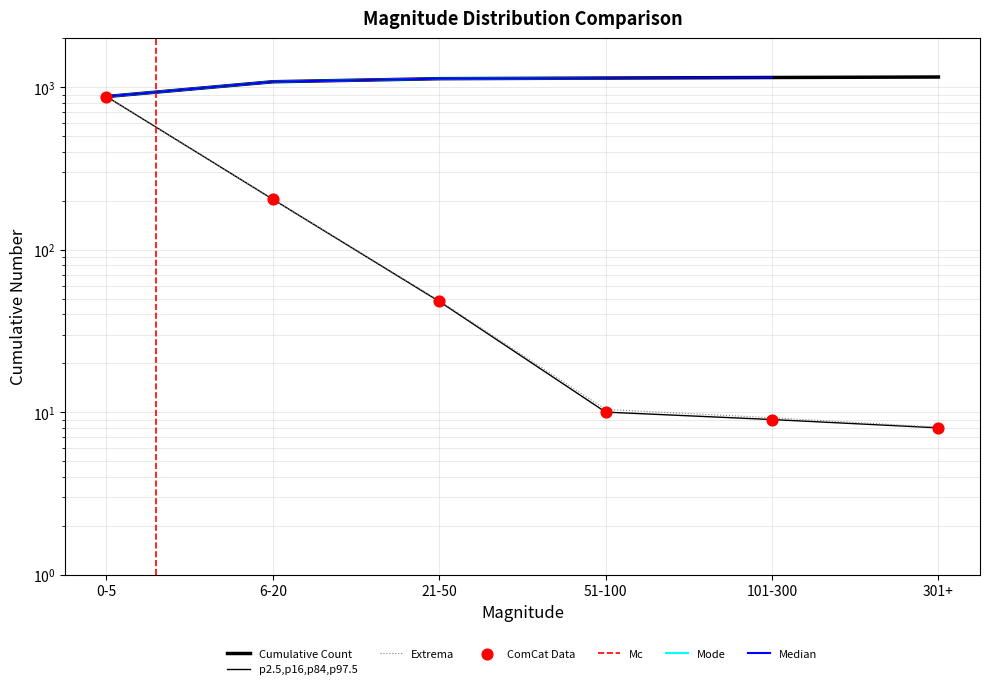

What is the change in value from 0-5 to 51-100?

-865